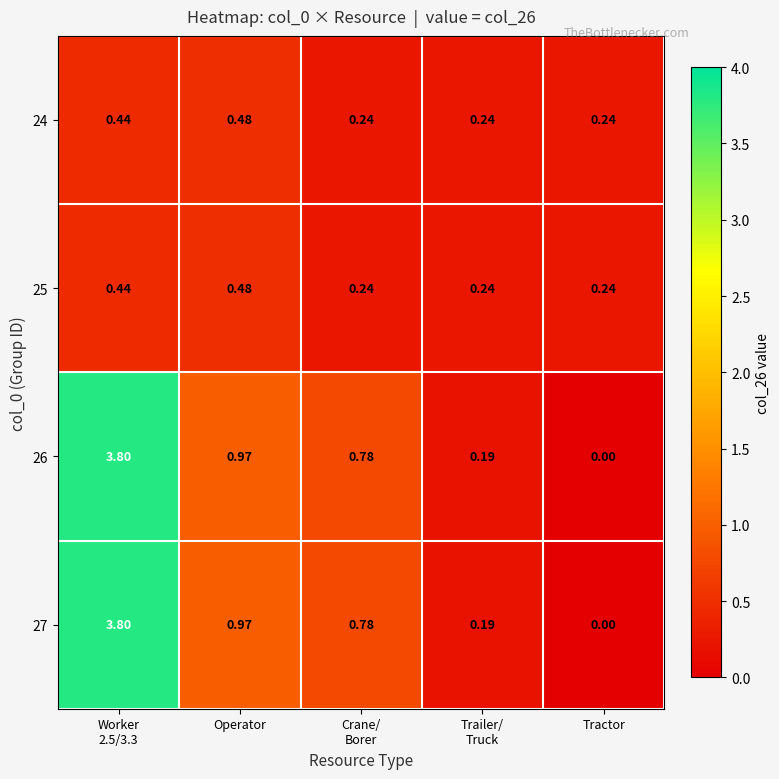

Where is 27 nearest to the value 1?

Operator